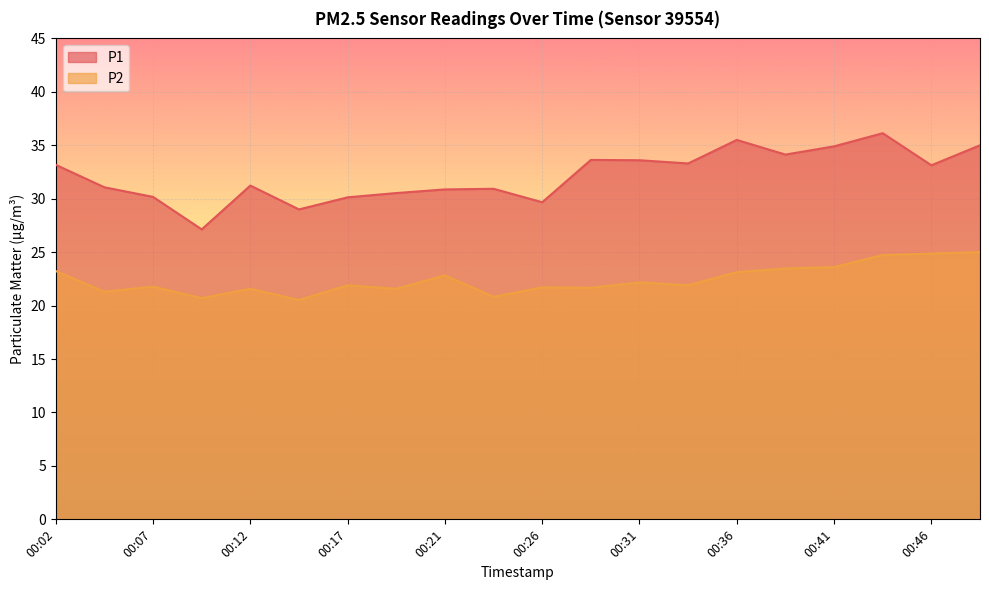

What is the difference between the highest and lowest values at 00:24?

10.1